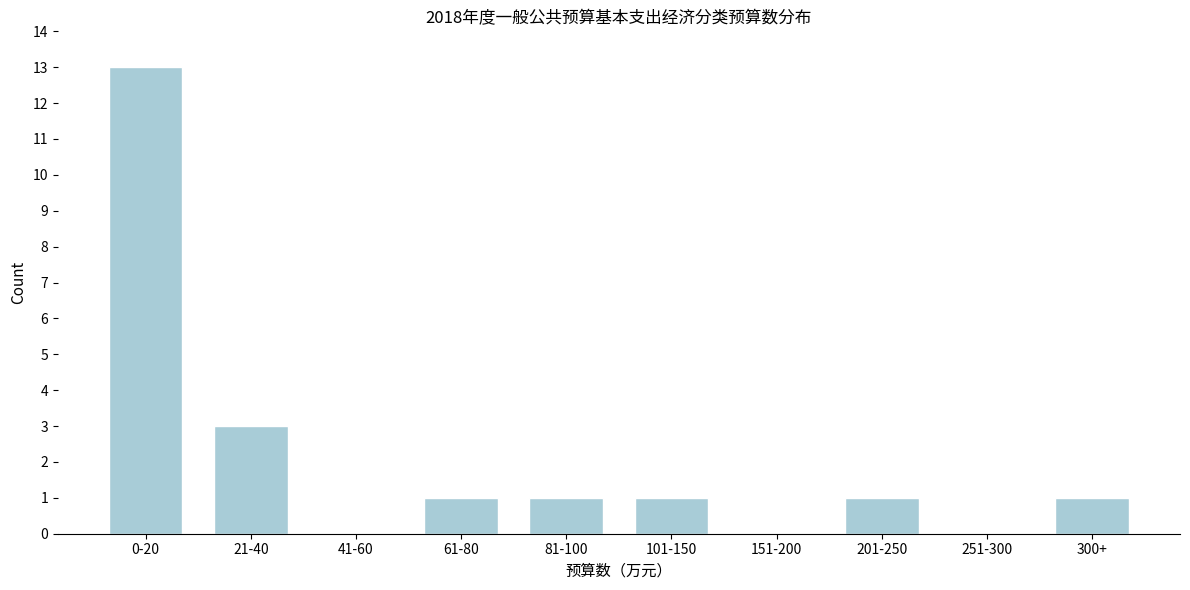

Reading left to right, transcribe all the data shown in this chart.

0-20=13	21-40=3	41-60=0	61-80=1	81-100=1	101-150=1	151-200=0	201-250=1	251-300=0	300+=1